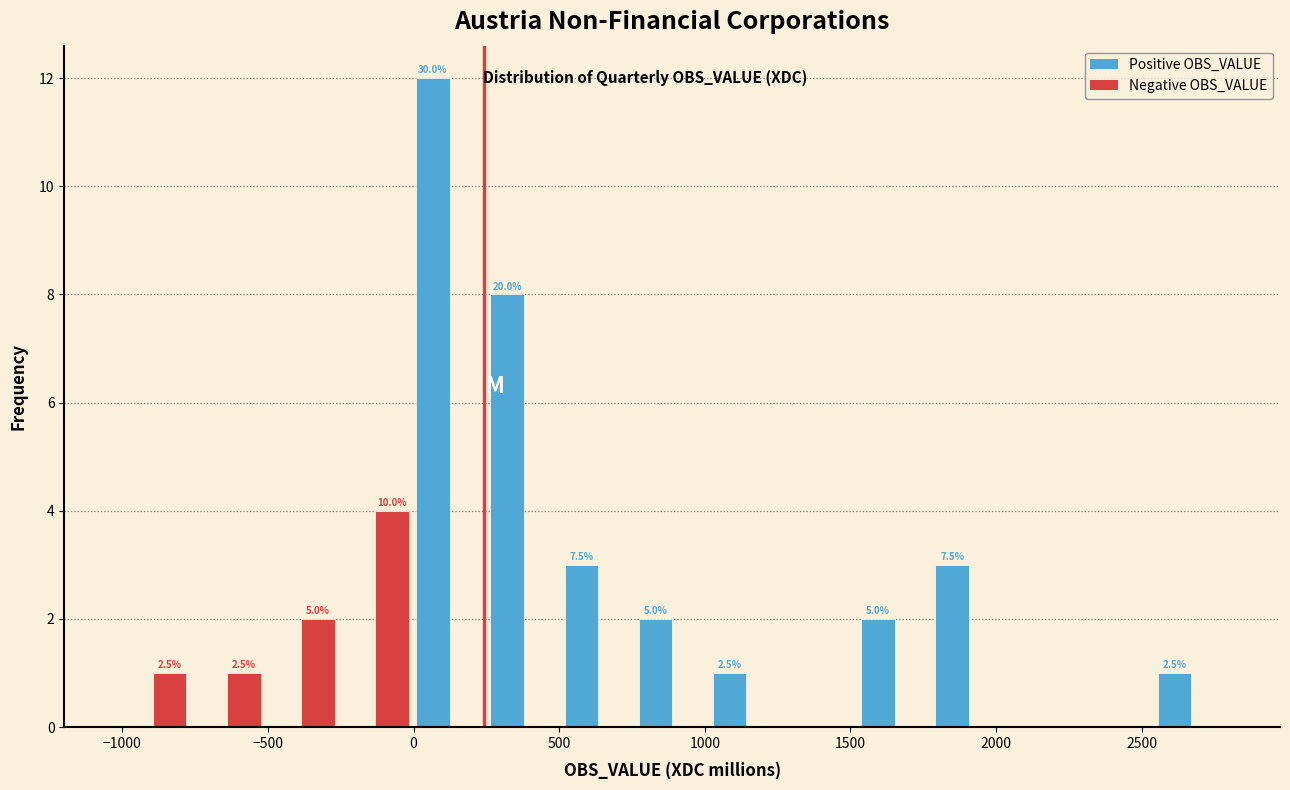

In the Negative OBS_VALUE series, which range on the x-axis has the tallest bar?

-250 to 0